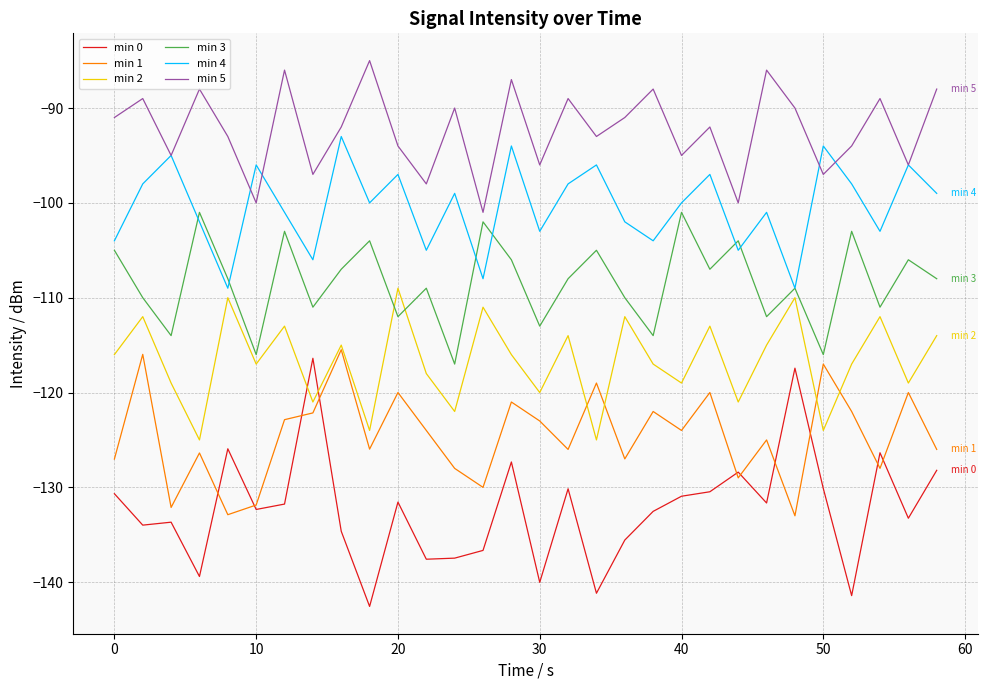

True or false: min 2 and min 5 intersect in this chart.

False